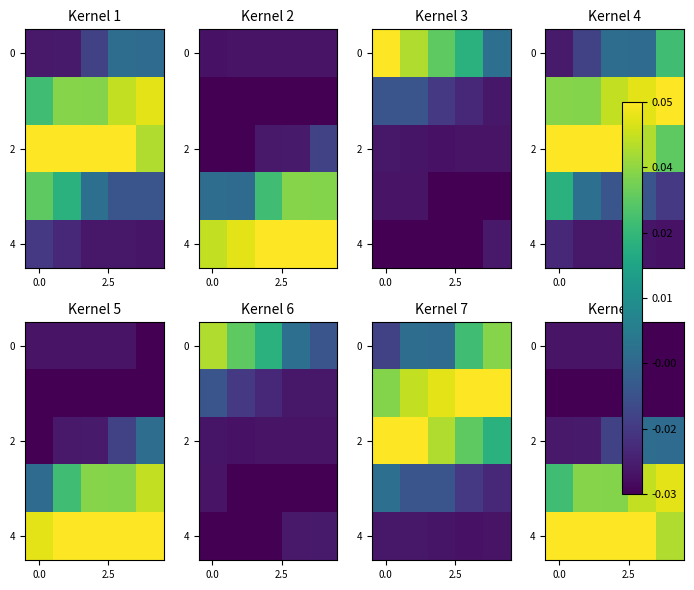

Which series changed the most between 3 and 4?

row_4